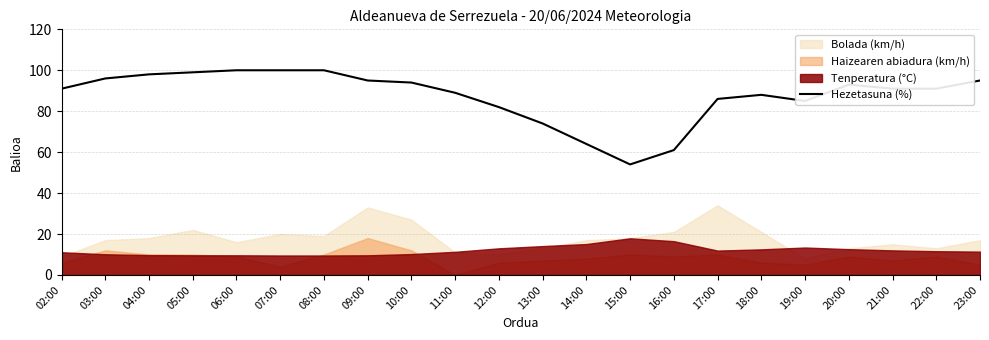

The Hezetasuna (%) series shows 61 at 16:00. True or false?

True